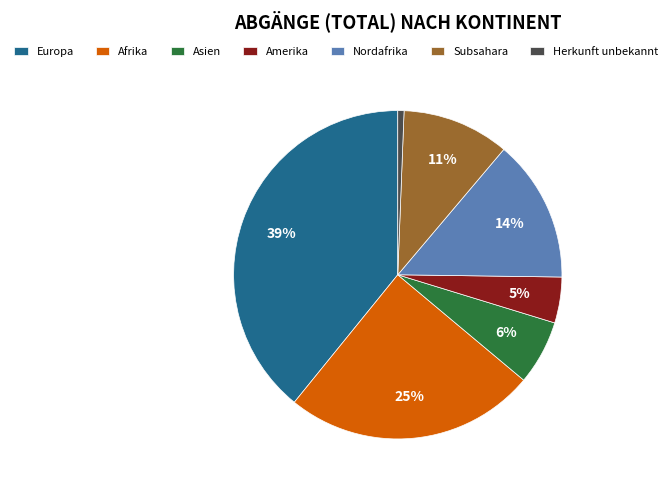

What percentage is the Herkunft unbekannt slice, to the nearest percent?

1%